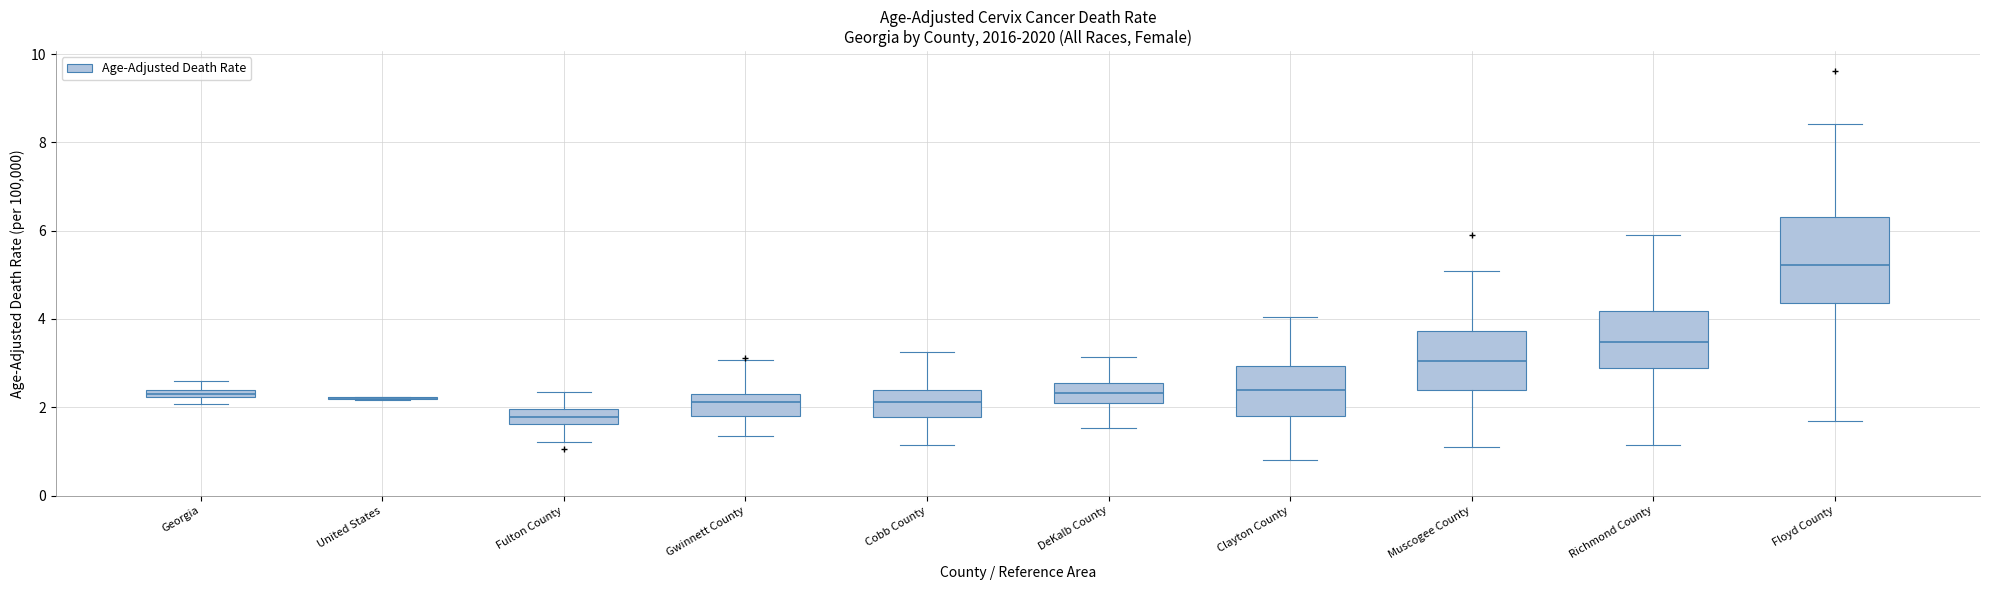

Which box is the tallest, from its lower edge to its upper edge?

Floyd County